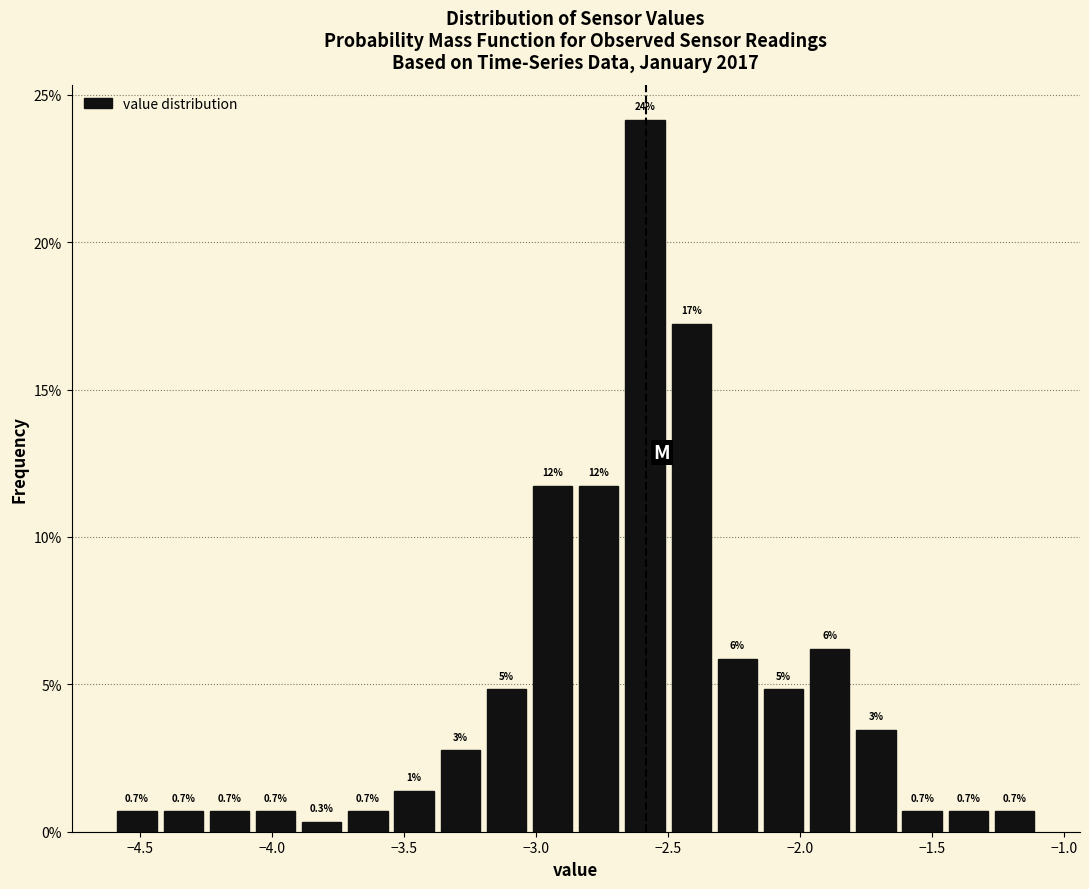

Read against the x-axis, roughly where is the centre of the tallest bar?

-2.60